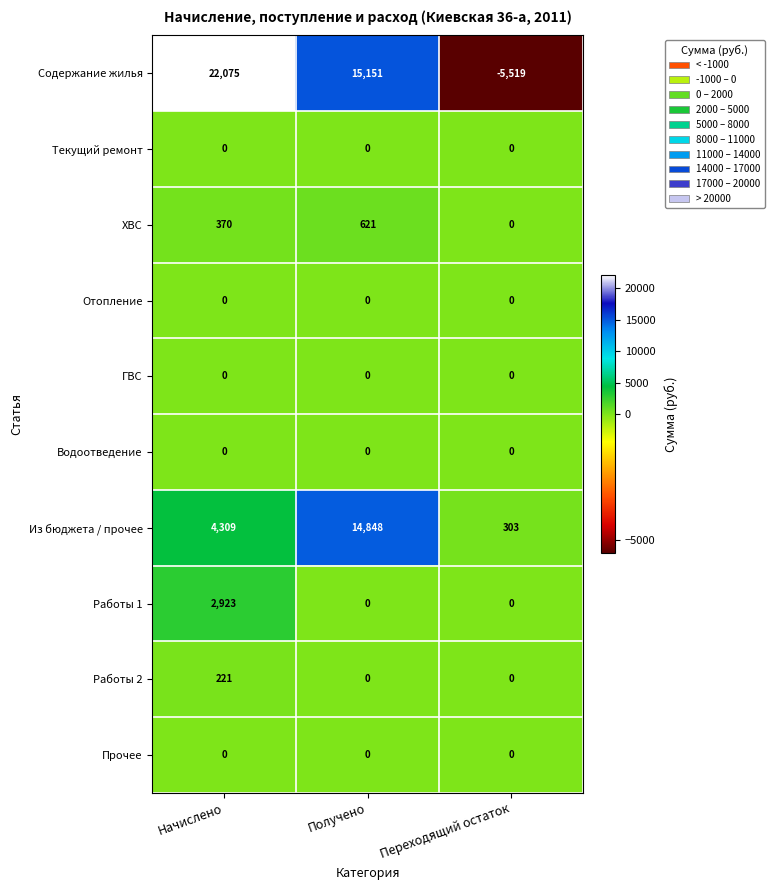

The Из бюджета / прочее series shows 477 at Переходящий остаток. True or false?

False